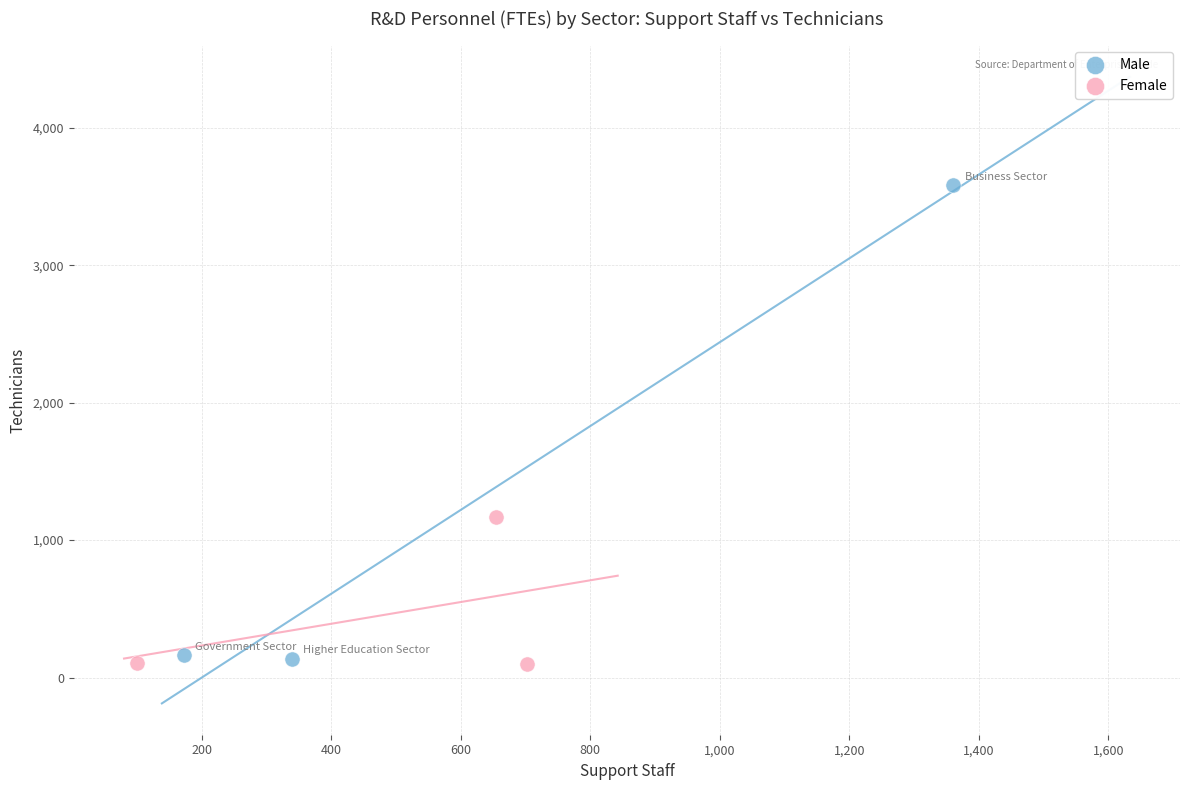

Which series has the largest Y range (max minus min)?

Male